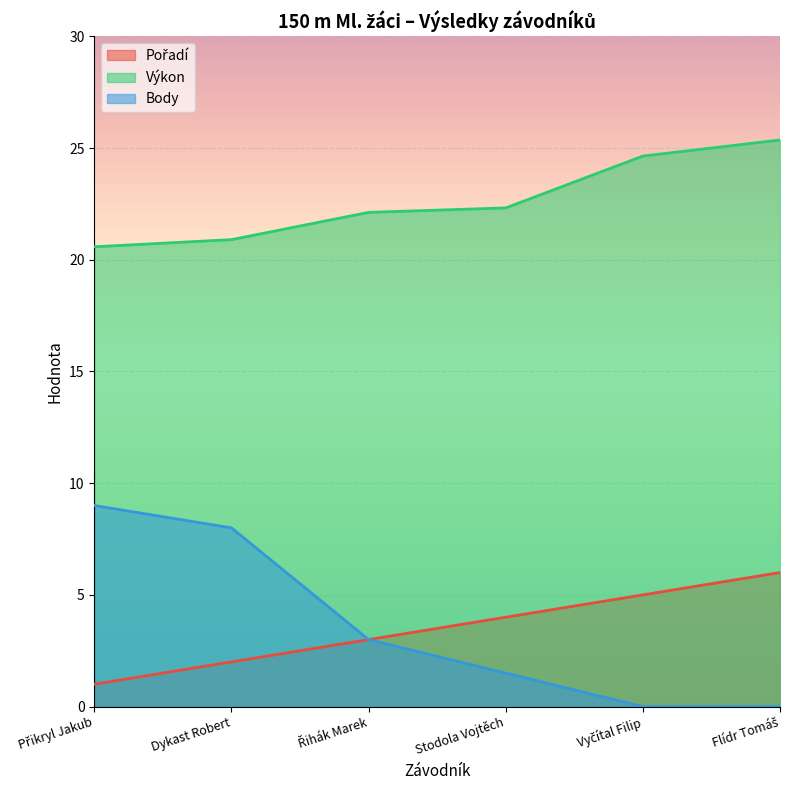

Does the chart display data point markers on the line(s)?

No